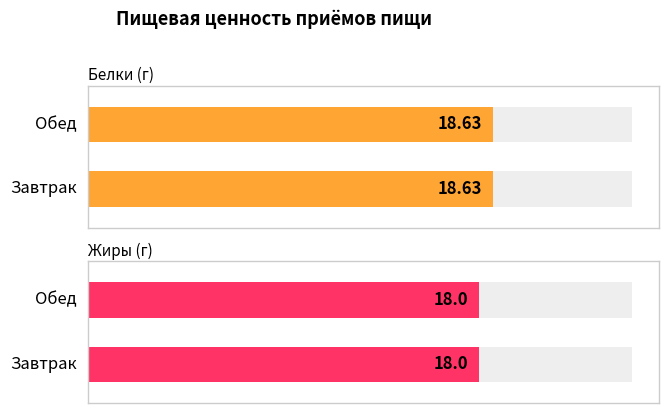

Which series has the widest spread of values?

Белки